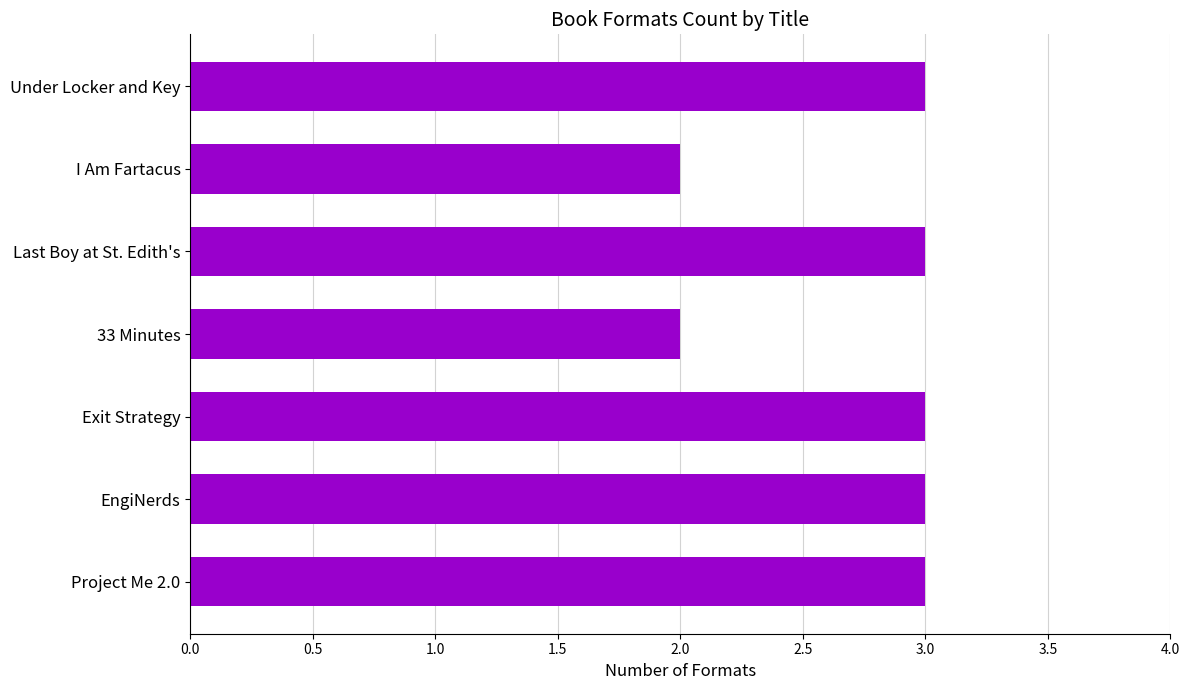

What is the minimum value shown in the chart?

2